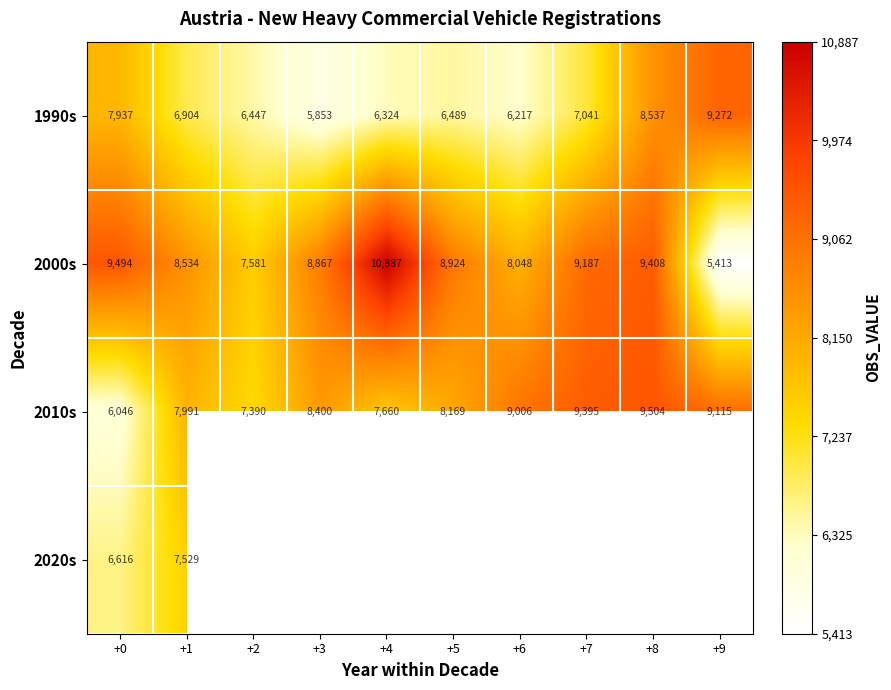

Rank the categories by 2010s value from highest to lowest.

+8, +7, +9, +6, +3, +5, +1, +4, +2, +0